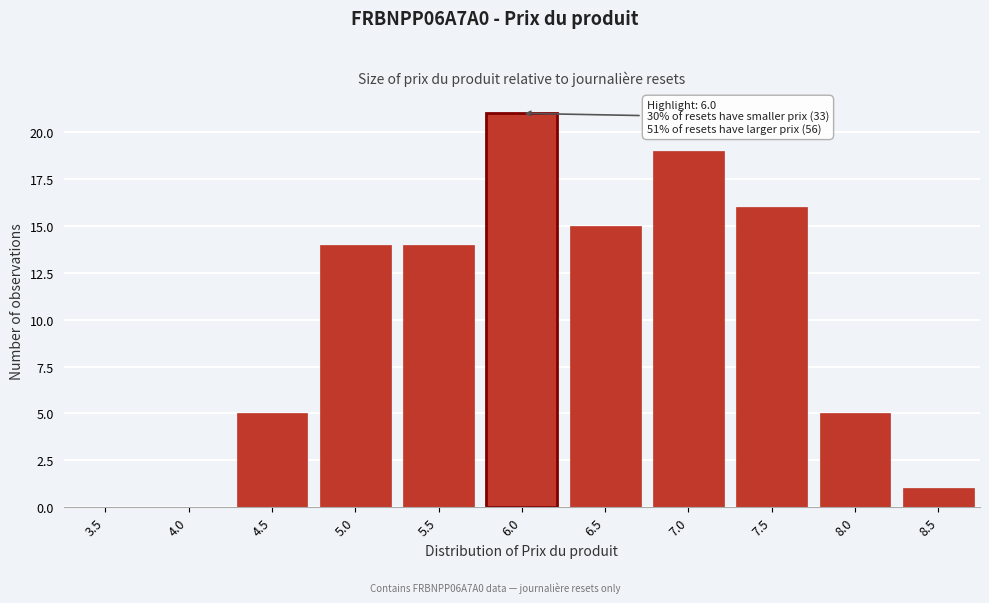

Reading left to right, extract all data points from this chart.

3.5=0	4.0=0	4.5=5	5.0=14	5.5=14	6.0=21	6.5=15	7.0=19	7.5=16	8.0=5	8.5=1